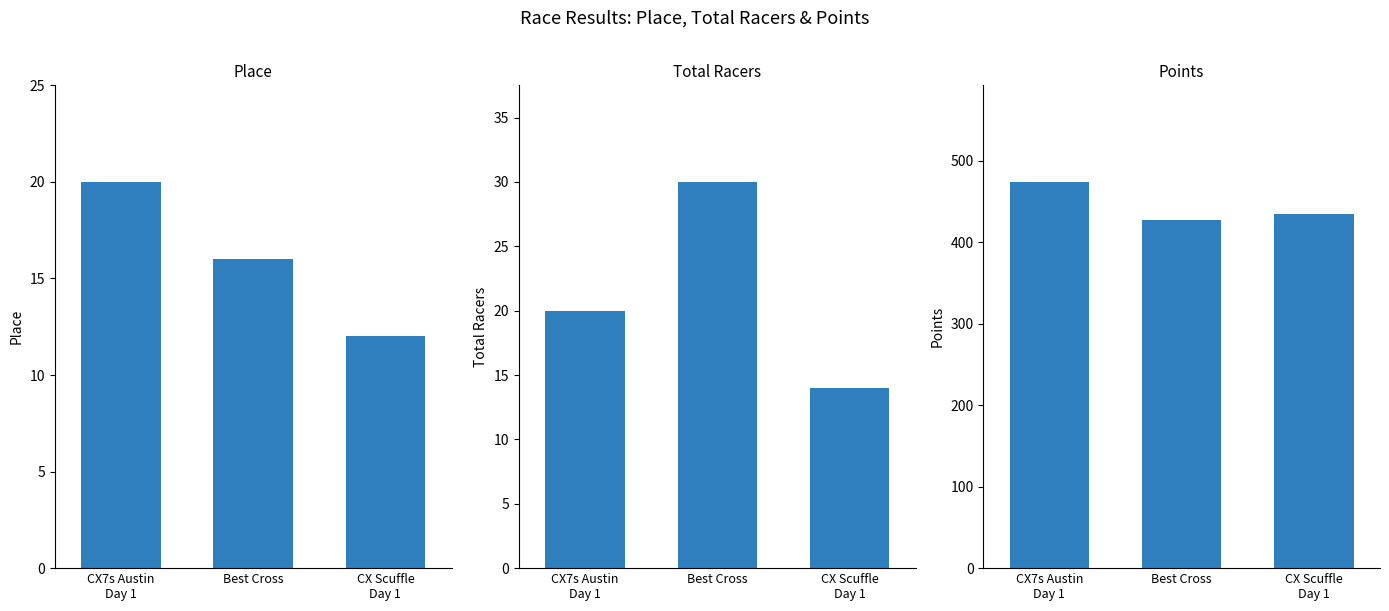

Is the value of Place at Best Cross greater than the value of Points at CX Scuffle
Day 1?

No